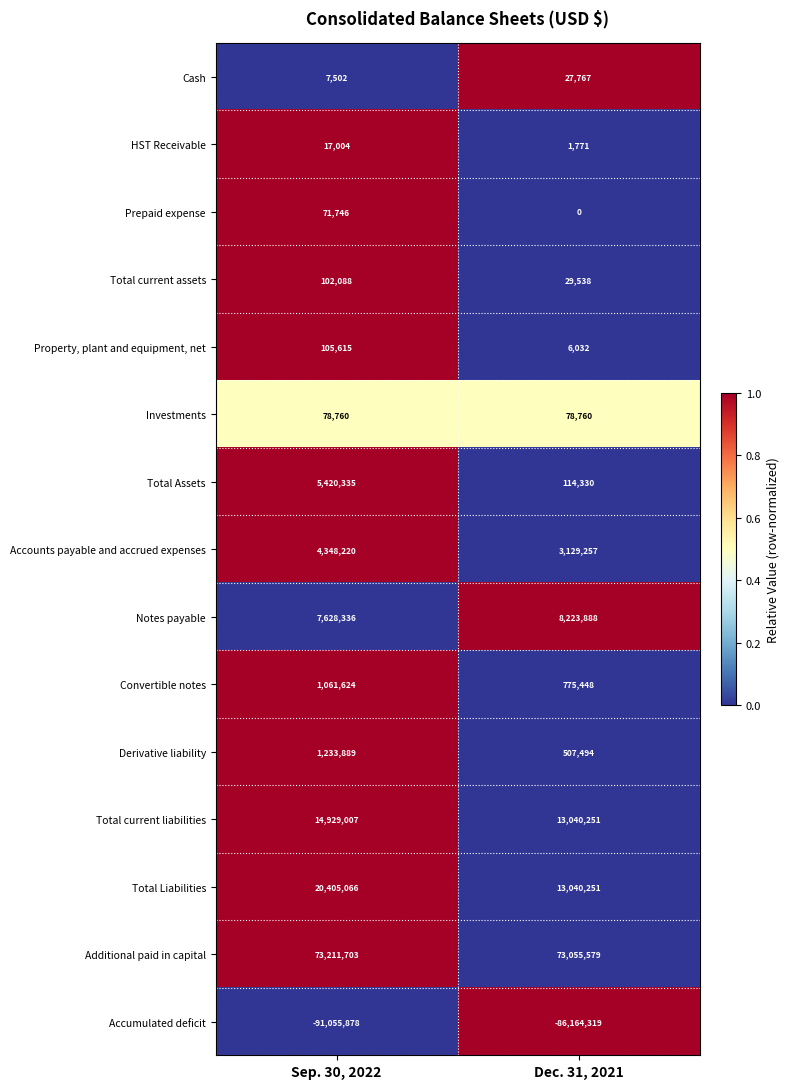

Is it true that Total Liabilities equals 3728874 at Dec. 31, 2021?

False